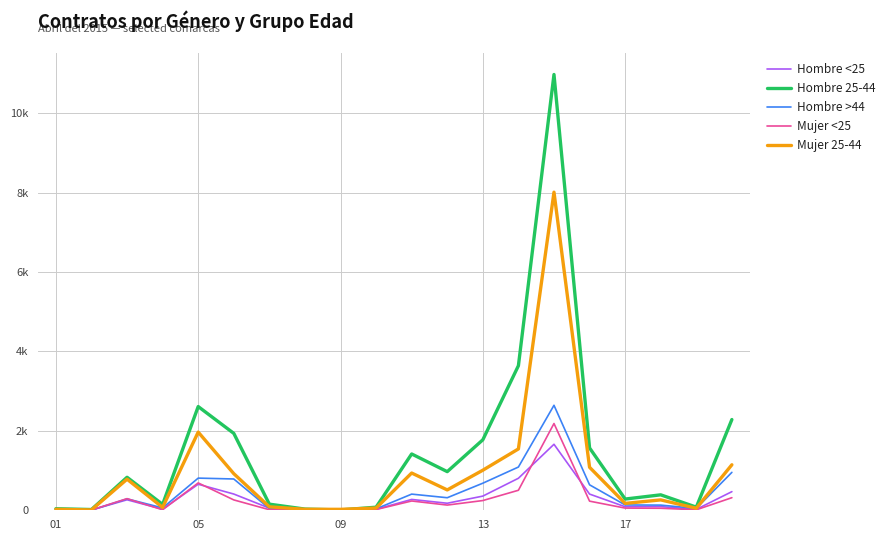

What are all the series names shown in the legend?

Hombre <25, Hombre 25-44, Hombre >44, Mujer <25, Mujer 25-44